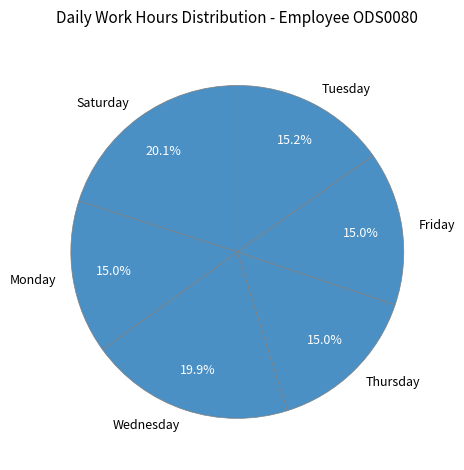

Is there any slice that represents more than half of the pie?

No